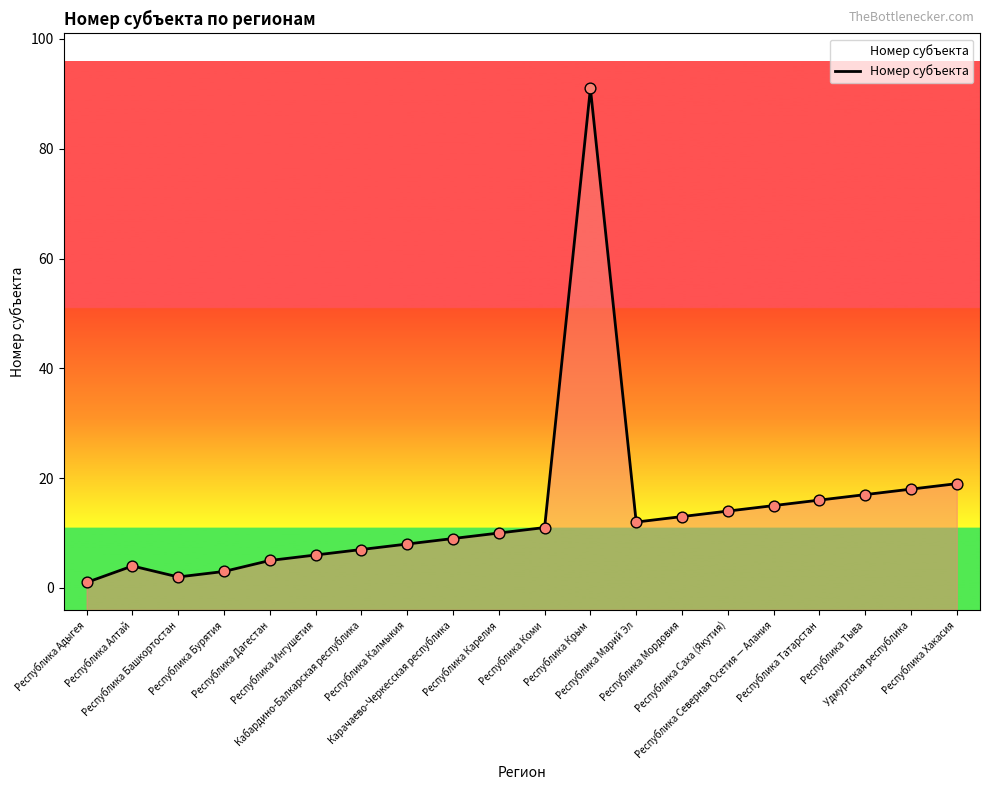

What is the change in value from Республика Мордовия to Республика Северная Осетия — Алания?

+2